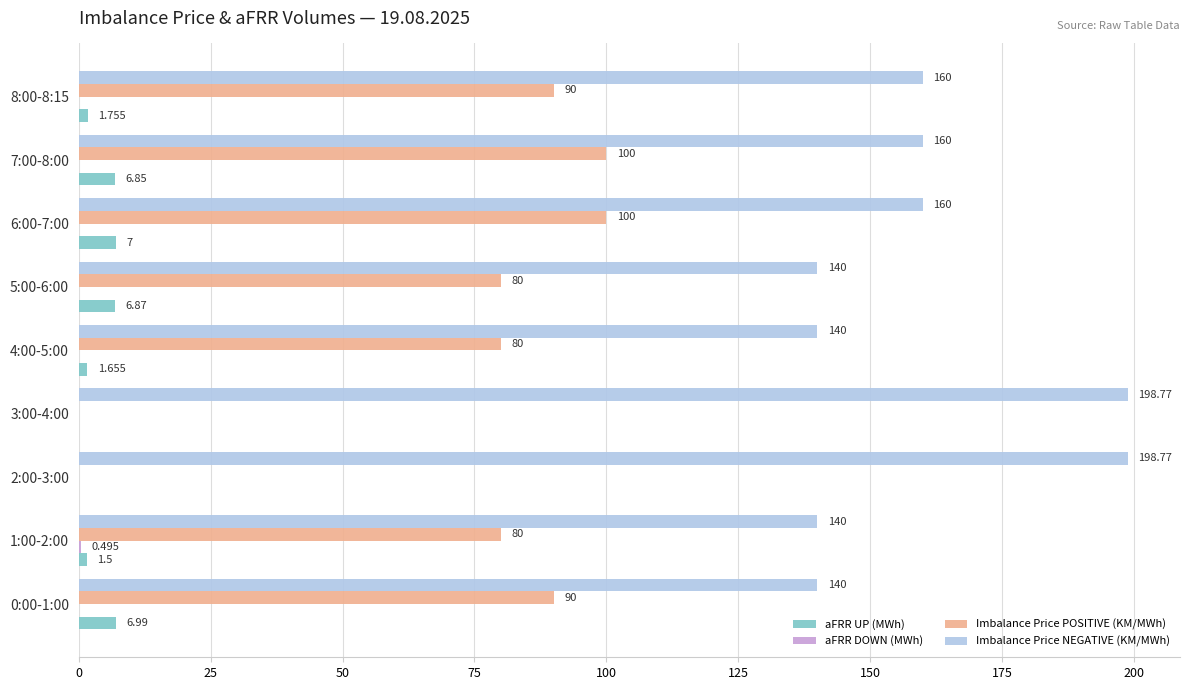

Which series changed the most between 3:00-4:00 and 6:00-7:00?

Imbalance Price POSITIVE (KM/MWh)